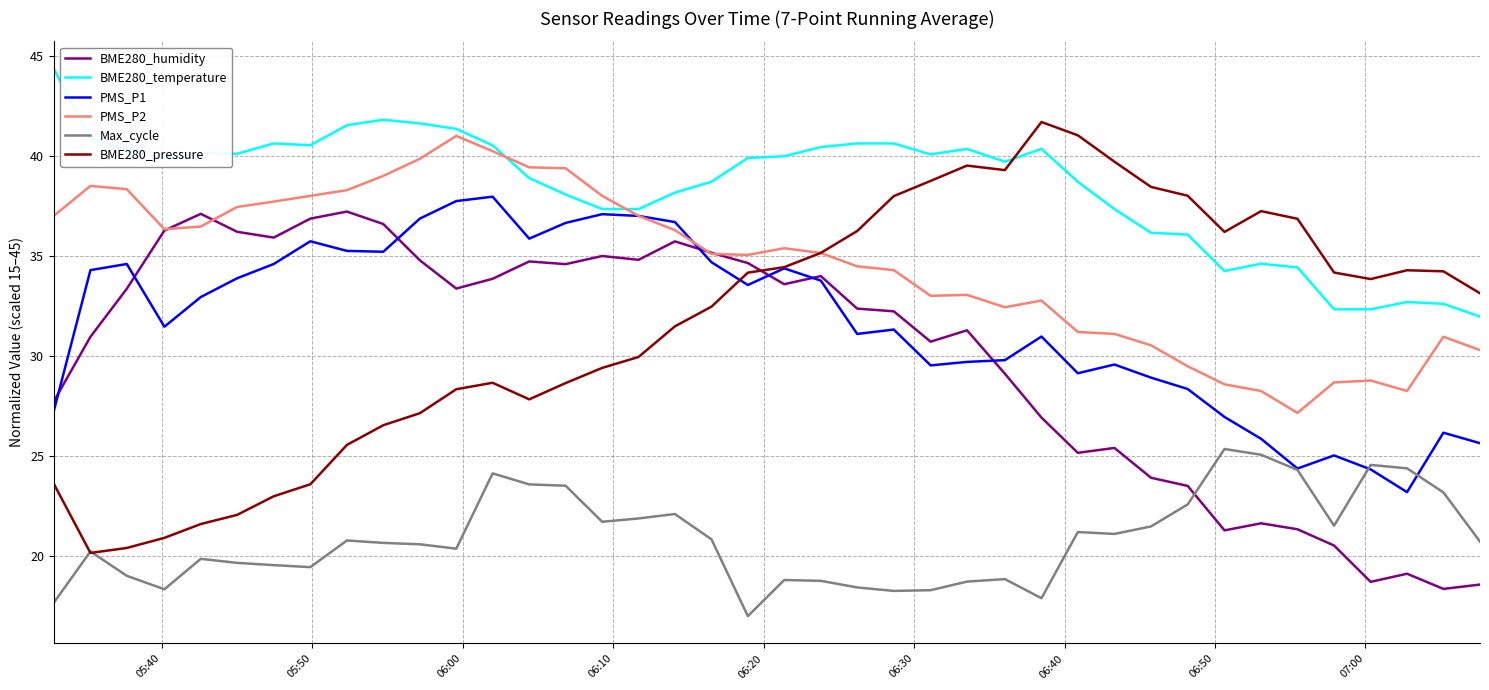

What is the average value of the Max_cycle series?

20.8